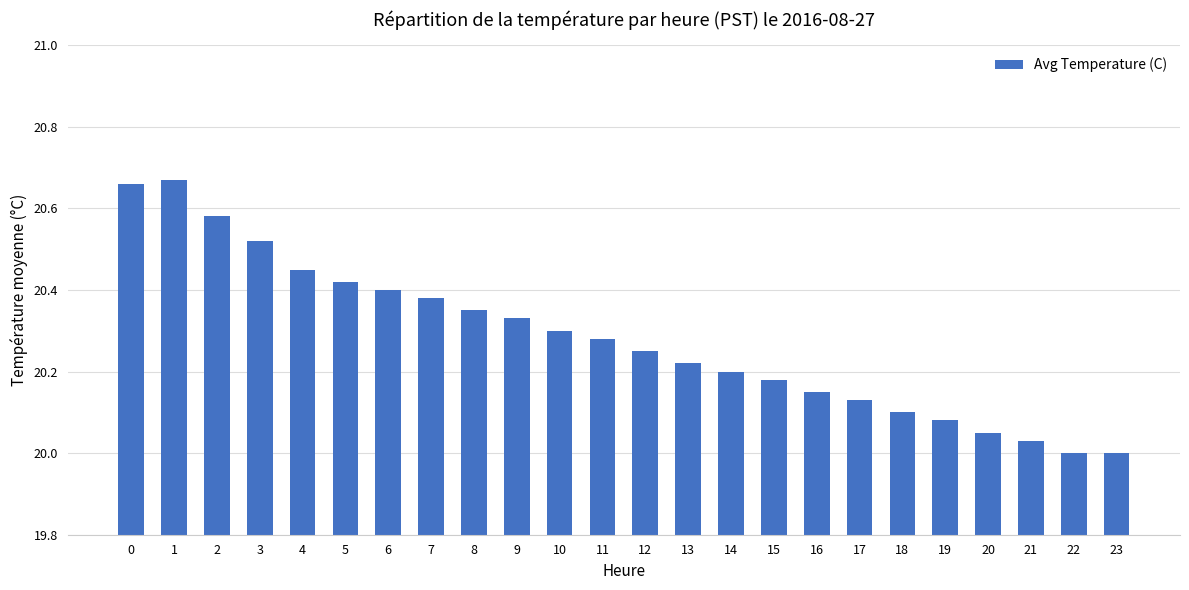

What is the sum of the values at 18 and 15?

40.3